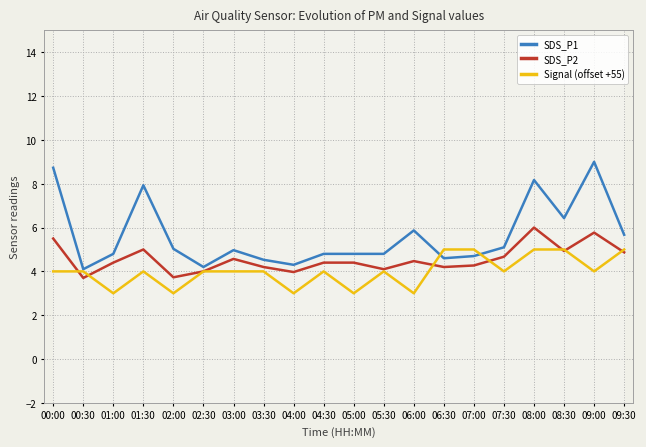

Reading right to left, transcribe all the data shown in this chart.

SDS_P1: 09:30=5.7	09:00=9.0	08:30=6.4	08:00=8.2	07:30=5.1	07:00=4.7	06:30=4.6	06:00=5.9	05:30=4.8	05:00=4.8	04:30=4.8	04:00=4.3	03:30=4.5	03:00=5.0	02:30=4.2	02:00=5.0	01:30=7.9	01:00=4.8	00:30=4.1	00:00=8.7
SDS_P2: 09:30=4.9	09:00=5.8	08:30=4.9	08:00=6.0	07:30=4.7	07:00=4.3	06:30=4.2	06:00=4.5	05:30=4.1	05:00=4.4	04:30=4.4	04:00=4.0	03:30=4.2	03:00=4.6	02:30=4.0	02:00=3.7	01:30=5.0	01:00=4.4	00:30=3.7	00:00=5.5
Signal (offset +55): 09:30=5.0	09:00=4.0	08:30=5.0	08:00=5.0	07:30=4.0	07:00=5.0	06:30=5.0	06:00=3.0	05:30=4.0	05:00=3.0	04:30=4.0	04:00=3.0	03:30=4.0	03:00=4.0	02:30=4.0	02:00=3.0	01:30=4.0	01:00=3.0	00:30=4.0	00:00=4.0